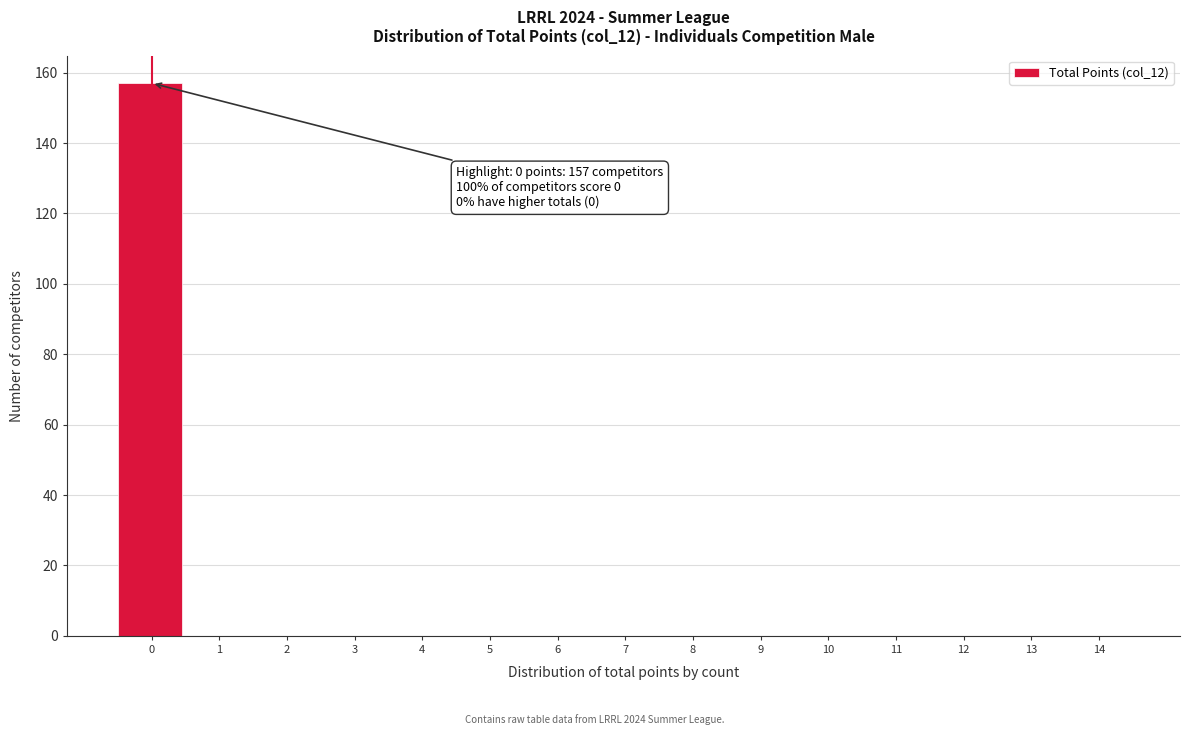

Reading right to left, extract all data points from this chart.

14=0	13=0	12=0	11=0	10=0	9=0	8=0	7=0	6=0	5=0	4=0	3=0	2=0	1=0	0=157